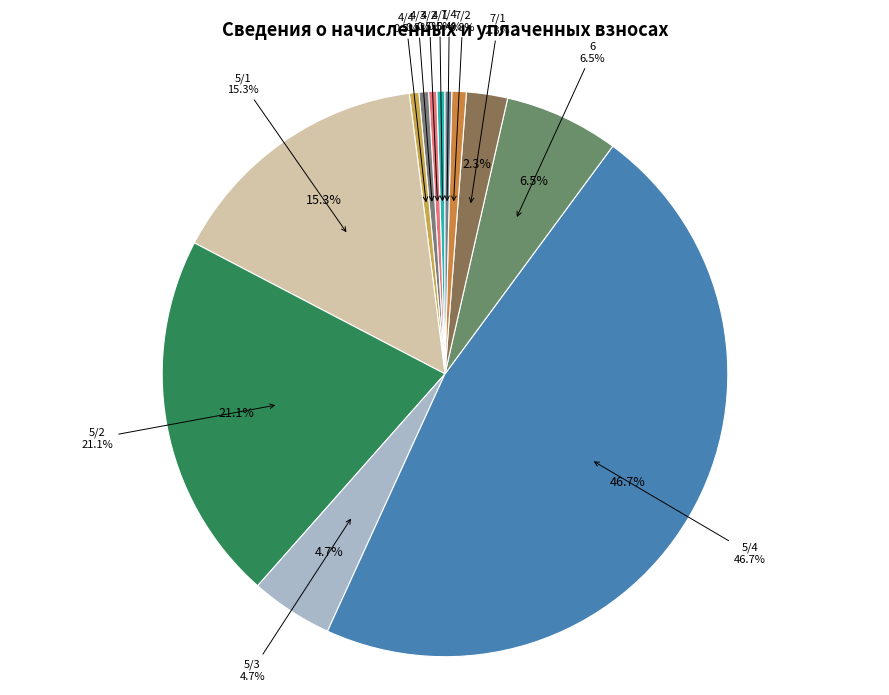

How many slices are in this pie chart?

12